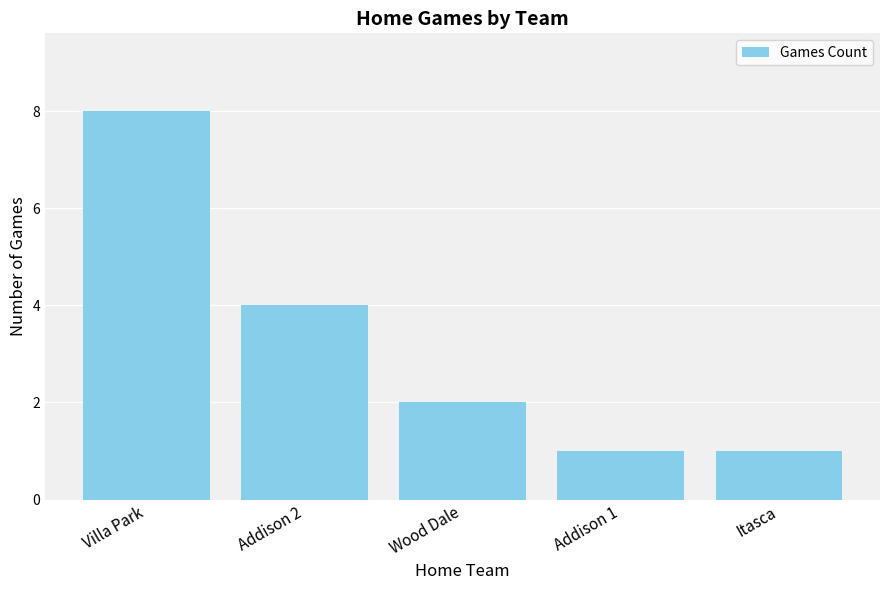

True or false: the data shows 2 at Villa Park.

False